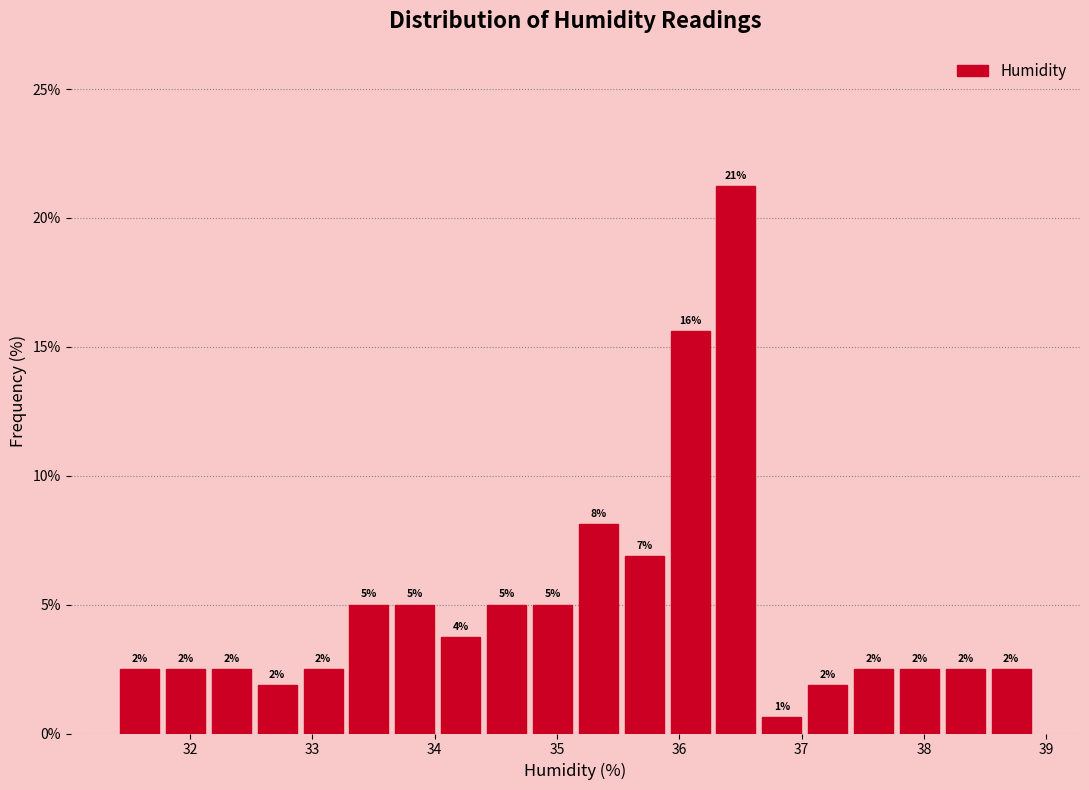

Read against the x-axis, roughly where is the centre of the tallest bar?

36.5